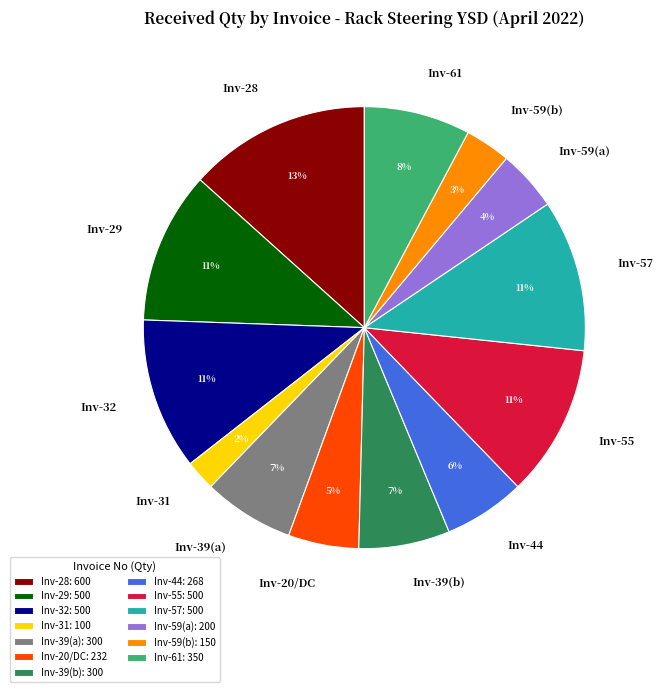

Which slice is the smallest?

Inv-31: 100